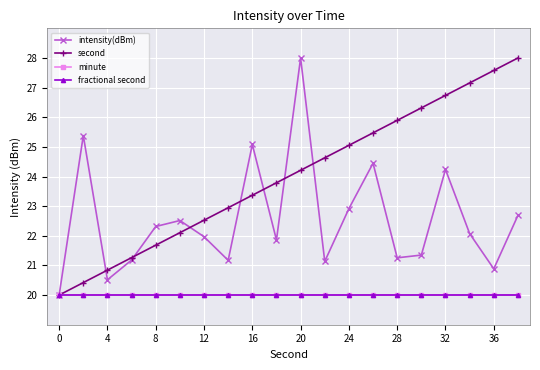

What are all the series names shown in the legend?

intensity(dBm), second, minute, fractional second